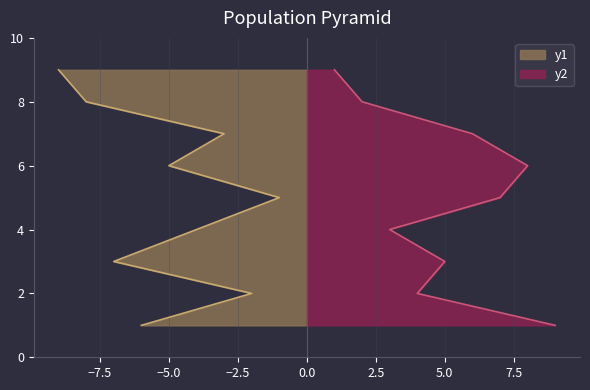

The value of y2 at 4 is 5. True or false?

False